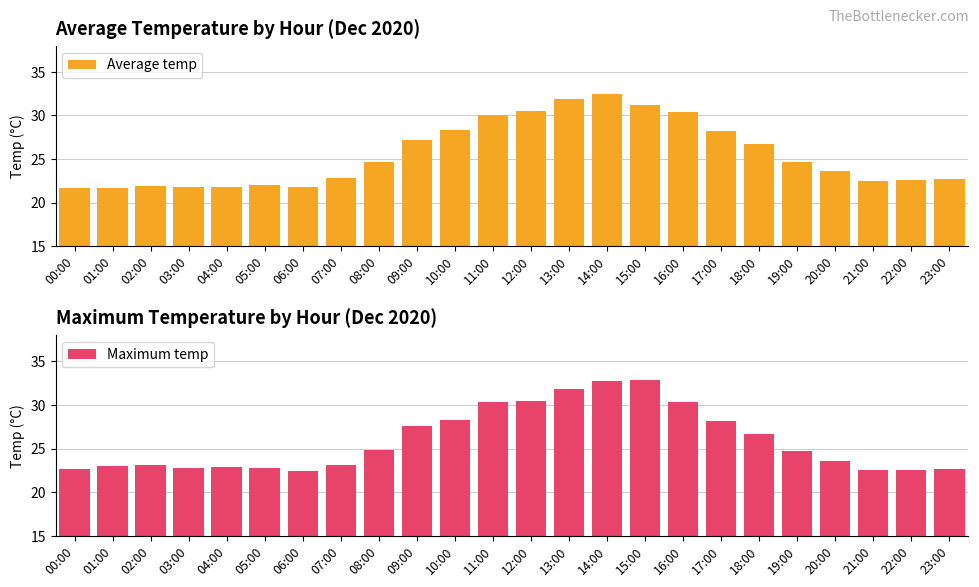

What is the maximum value for Average temp?

32.5